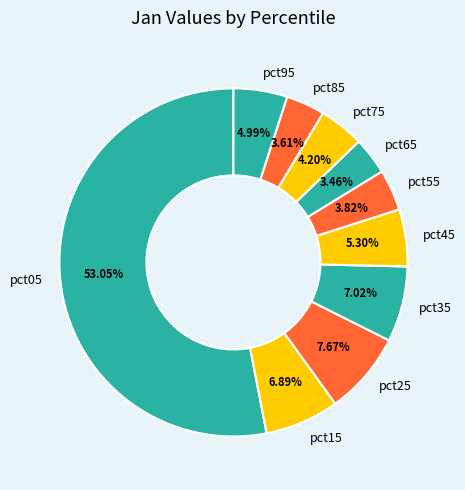

Is it true that pct45 is 1% of the pie?

False